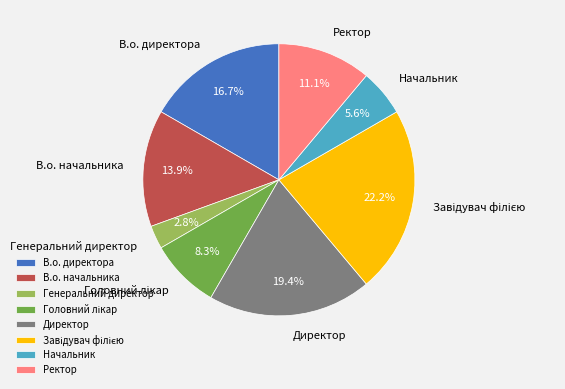

To the nearest percent, what is the difference between the Директор and Генеральний директор slice percentages?

17%